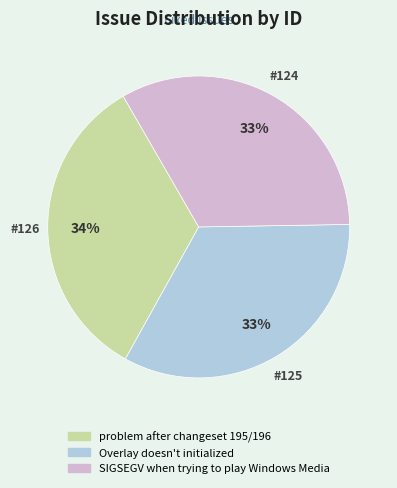

Does SIGSEGV when trying to play Windows Media represent more than half of the total?

No